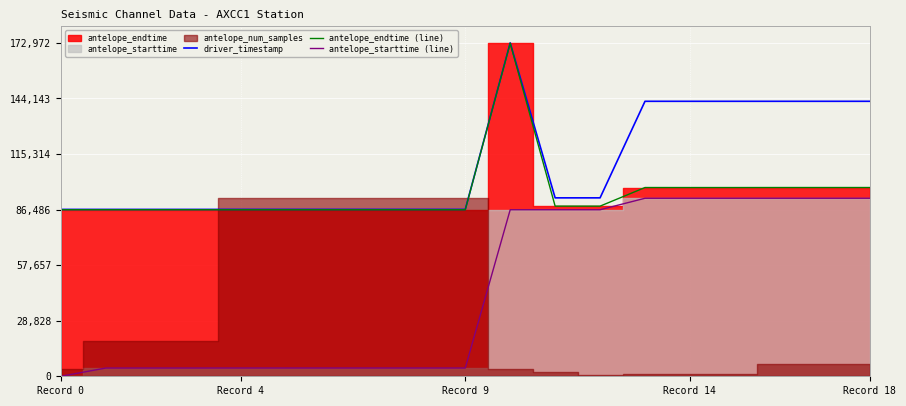

What is the sum of the antelope_starttime (line) values at 17 and 10?

178772.9